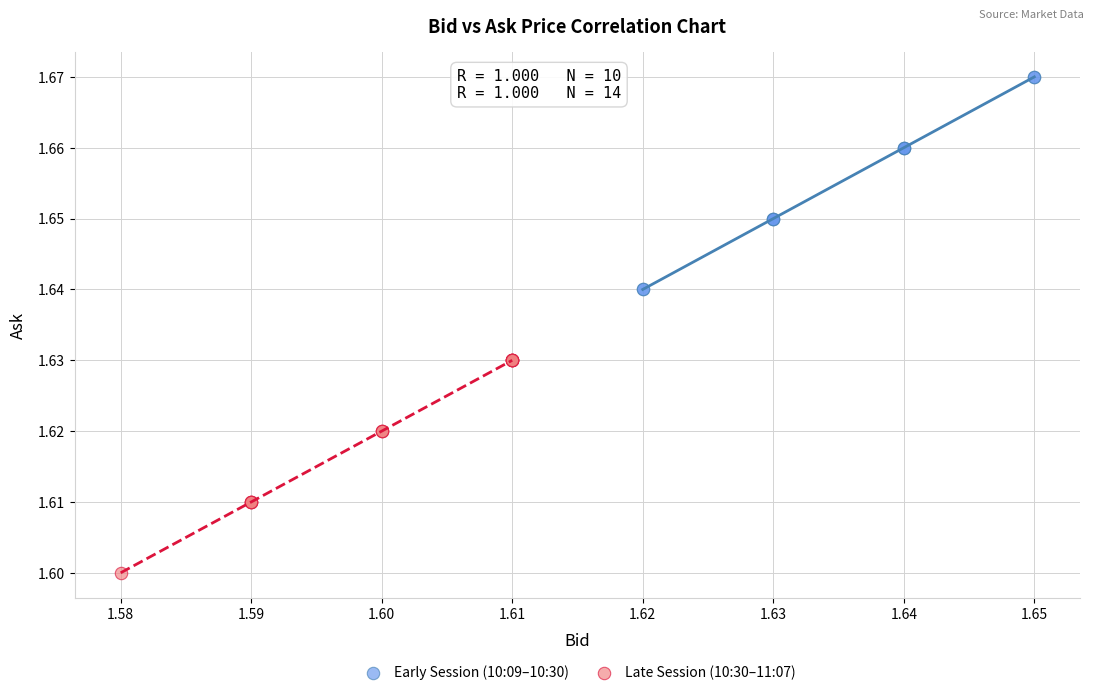

Which series reaches the minimum Y coordinate?

Late Session (10:30–11:07)